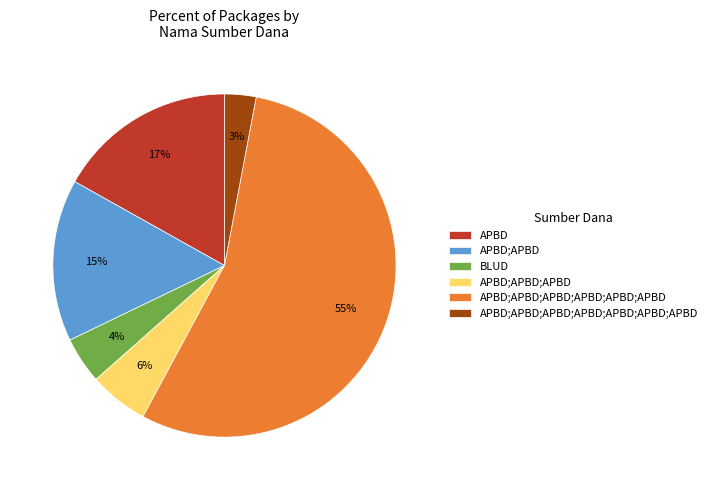

Is there a majority slice in this chart?

Yes